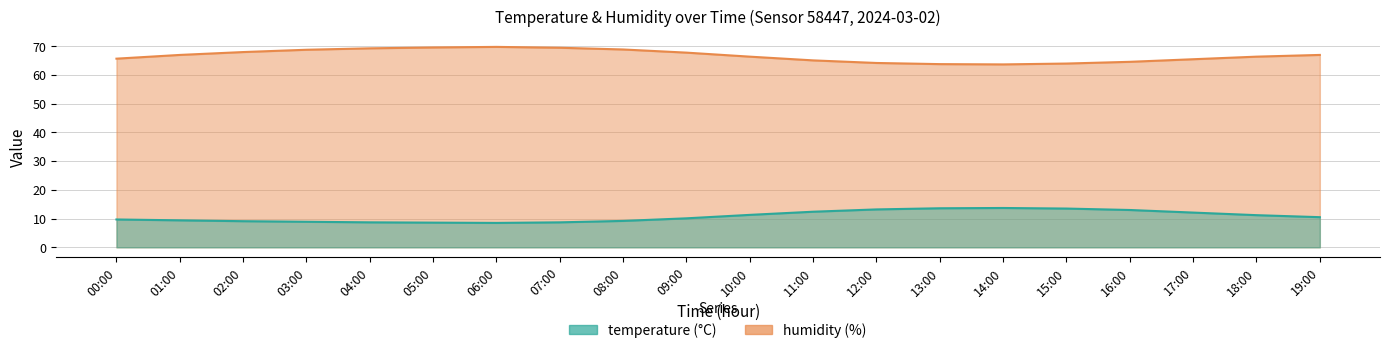

What is the difference between the humidity values at 10:00 and 06:00?

3.4